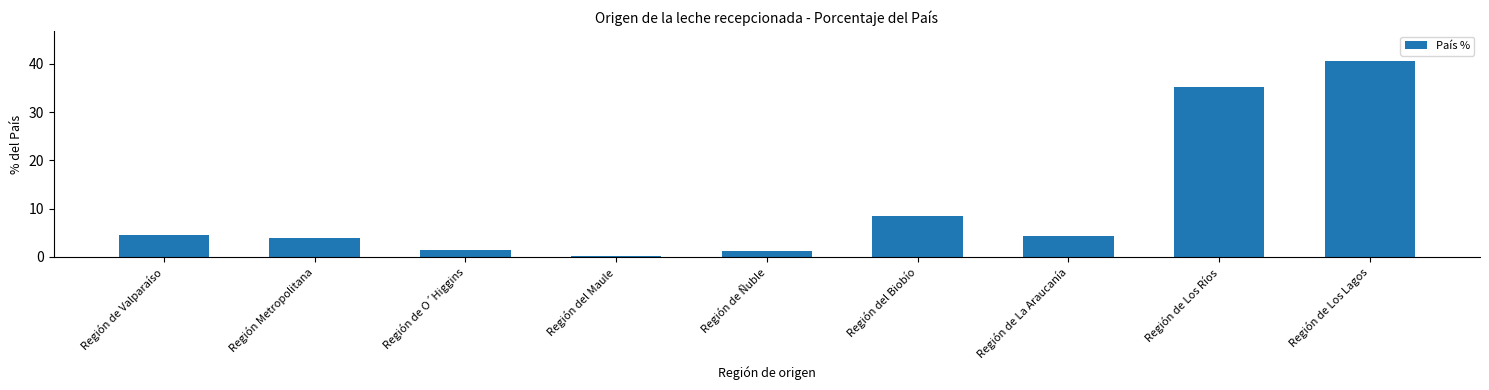

Are the bars horizontal?

No